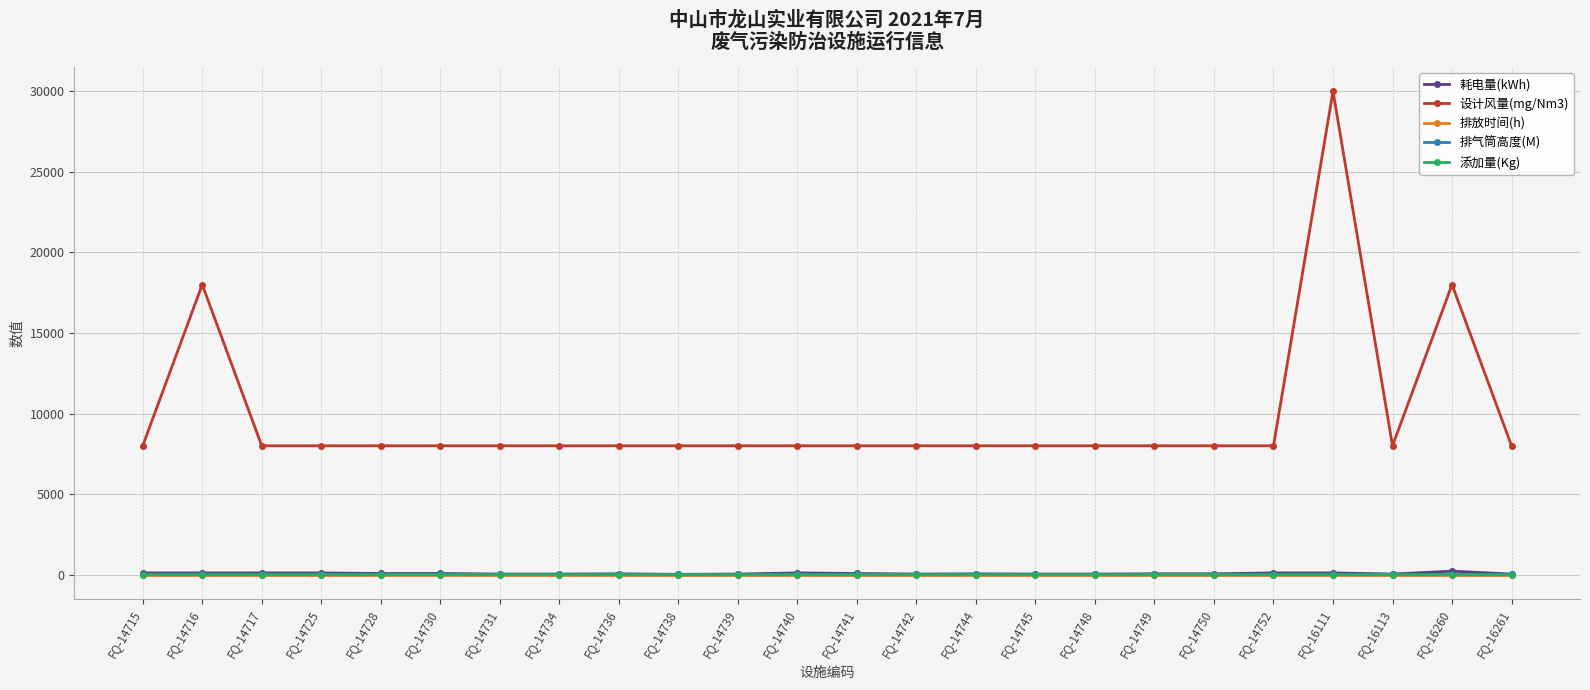

True or false: 设计风量(mg/Nm3) has more than 2 points higher than both neighbors.

True